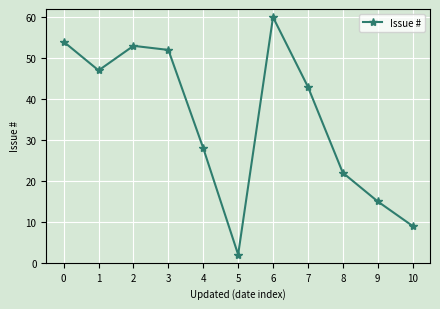

Does the chart display data point markers on the line(s)?

Yes